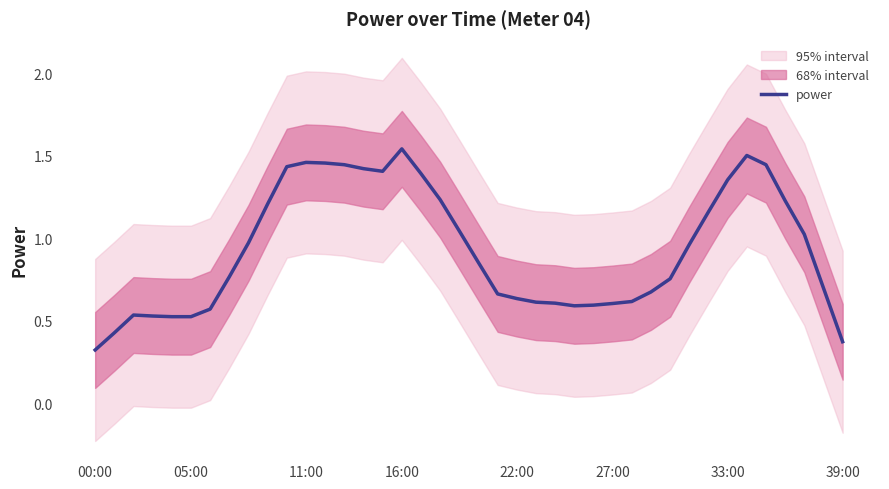

How many points are higher than both their immediate neighbors (excluding endpoints)?

4